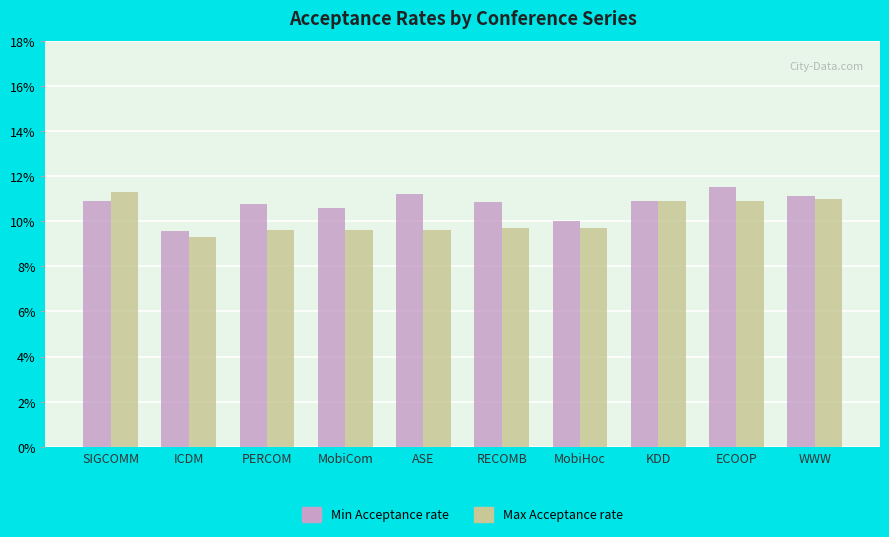

Between PERCOM and WWW, which series saw the biggest shift?

Max Acceptance rate